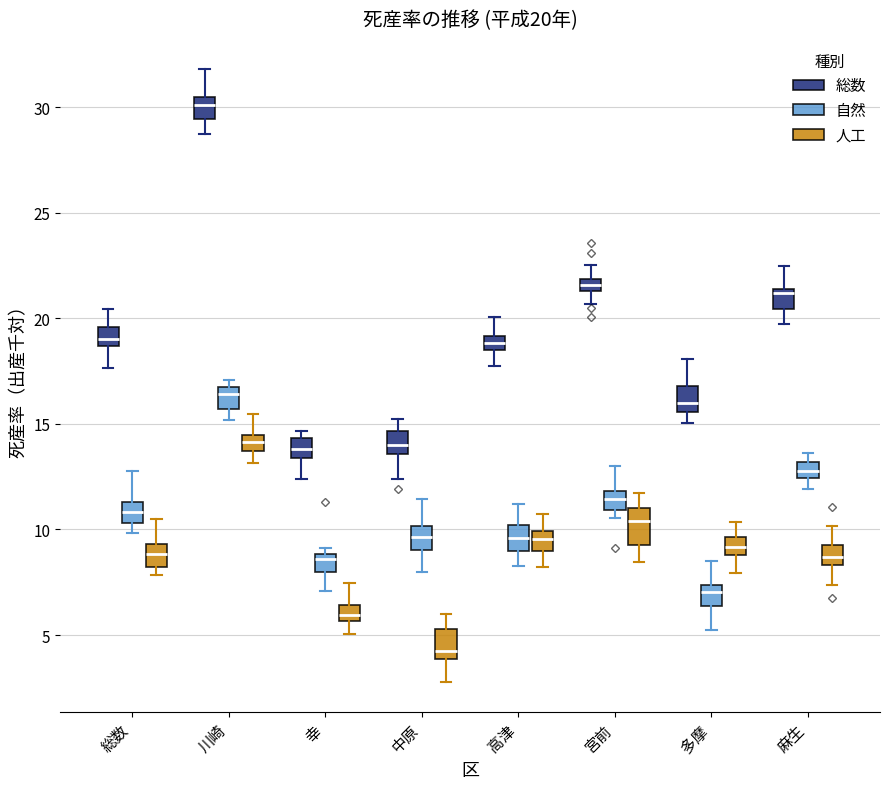

Which box has the highest median line?

川崎 (総数)